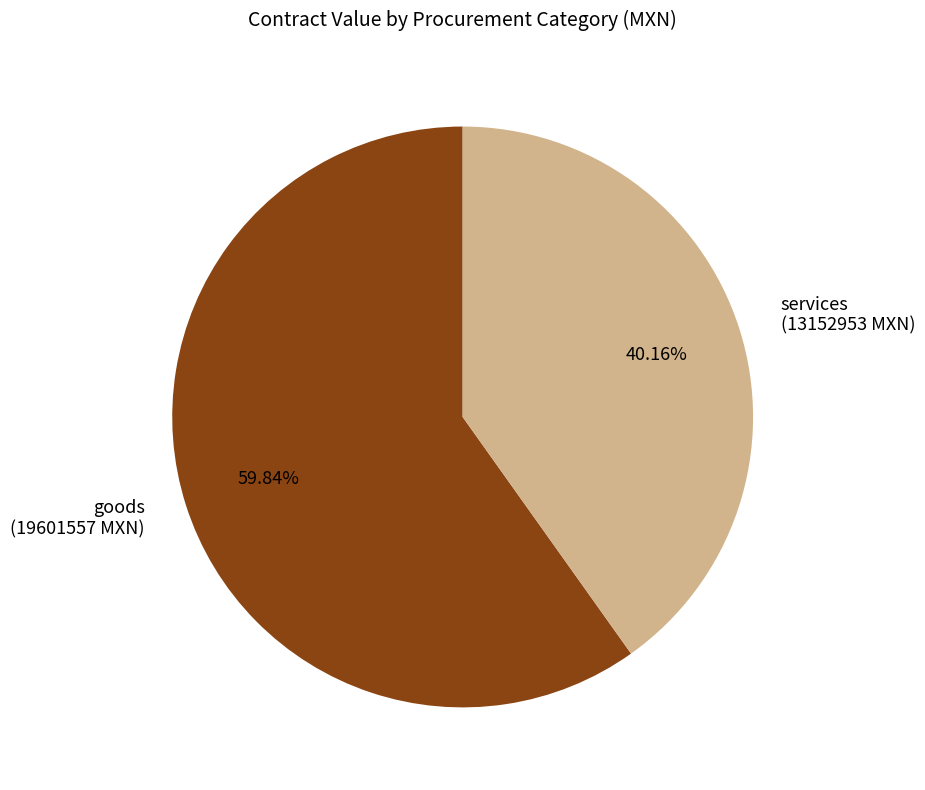

Approximately how many times larger is the value at goods (19601557 MXN) compared to services (13152953 MXN)?

1.5